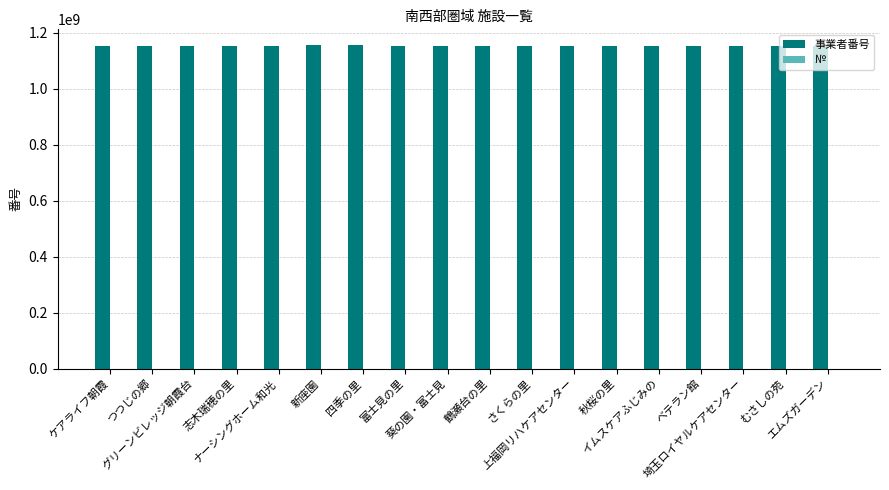

What is the spread (max minus min) of values at さくらの里?

1152880034